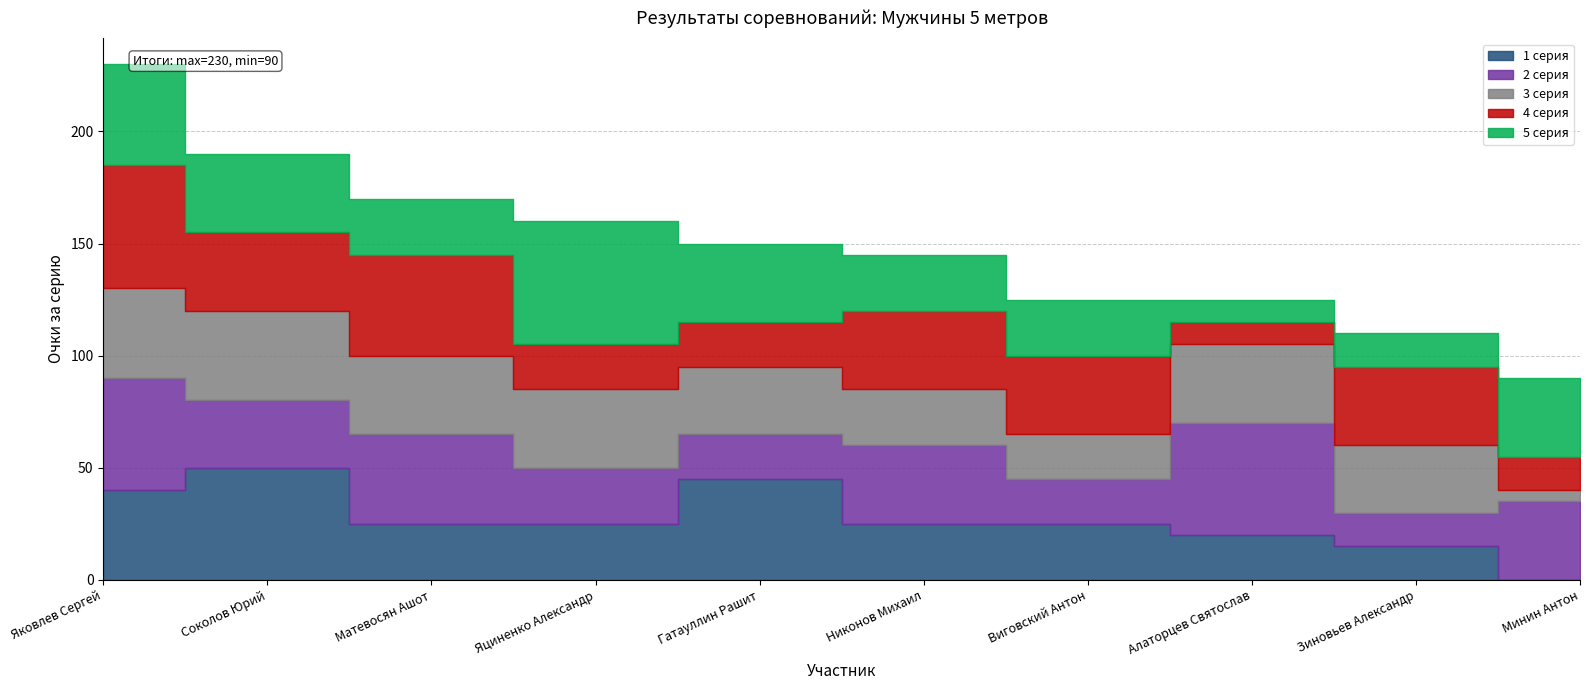

In 2 серия, how many points are higher than both neighbors (excluding endpoints)?

3